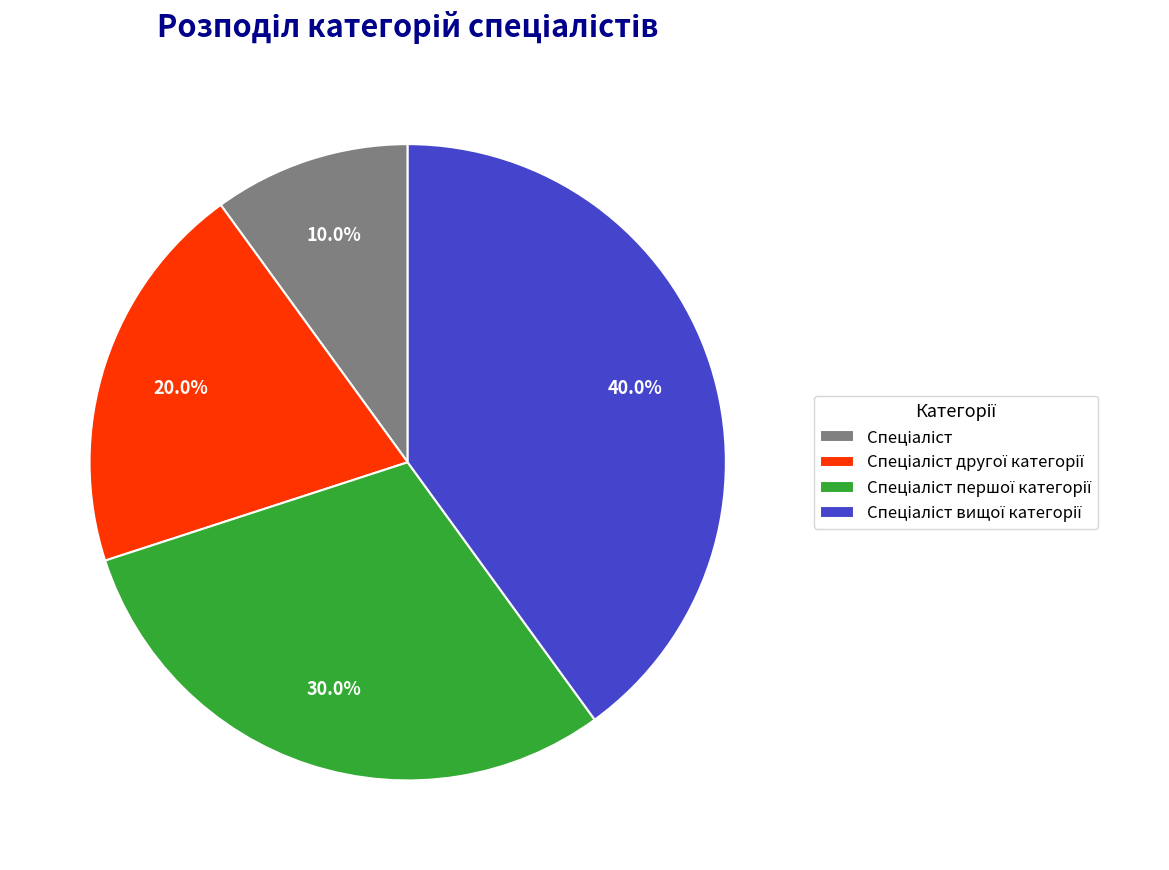

Is there a majority slice in this chart?

No